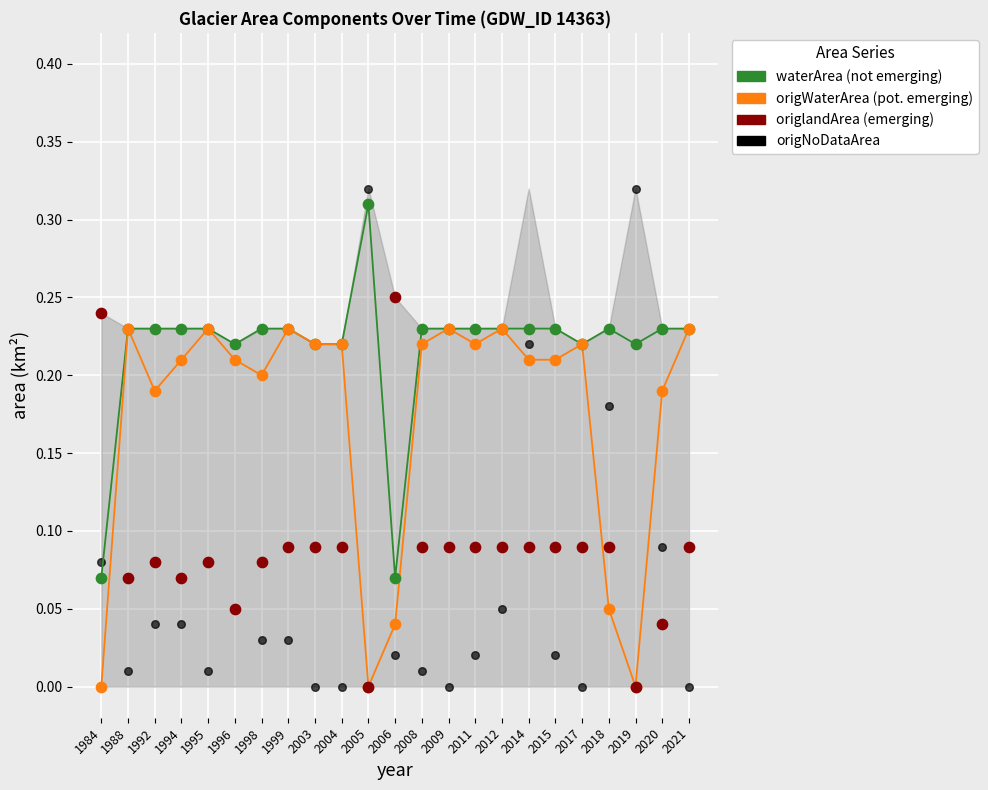

What are all the series names shown in the legend?

waterArea (not emerging), origWaterArea (pot. emerging), origlandArea (emerging), origNoDataArea